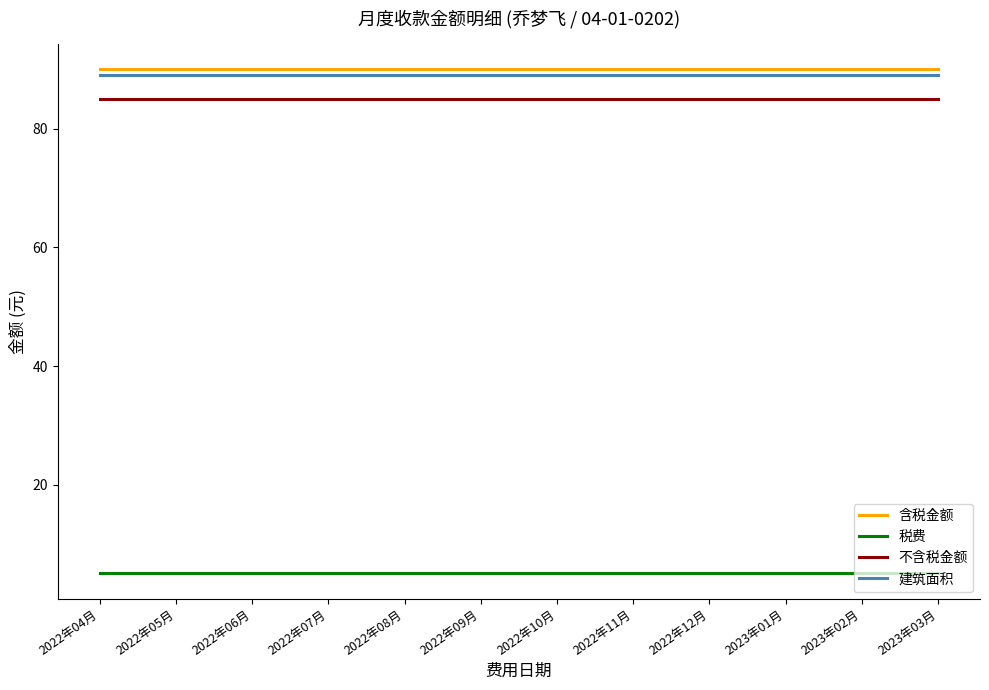

What position from the right is 2022年12月?

4